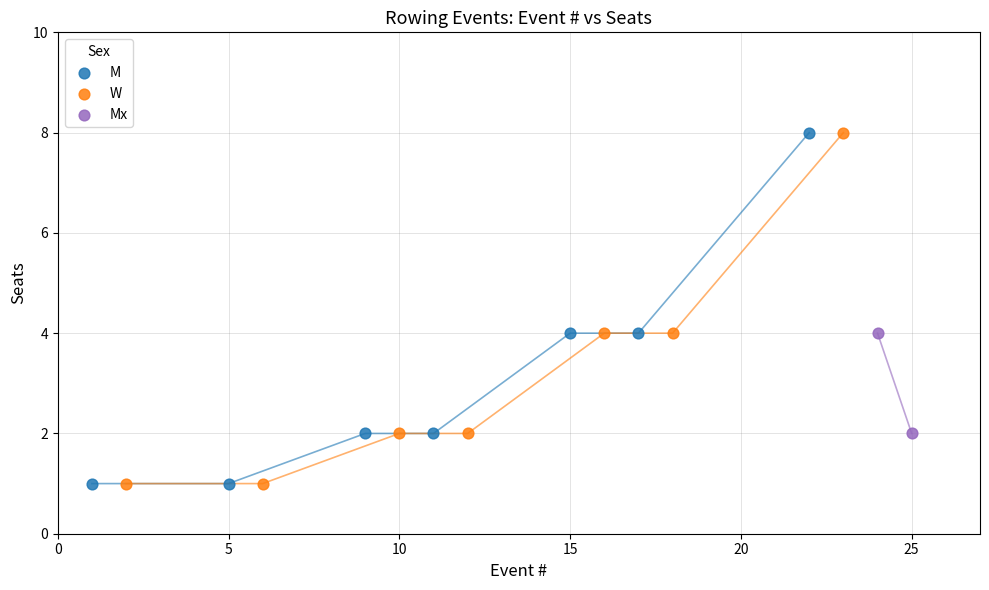

What are all the series names shown in the legend?

M, W, Mx